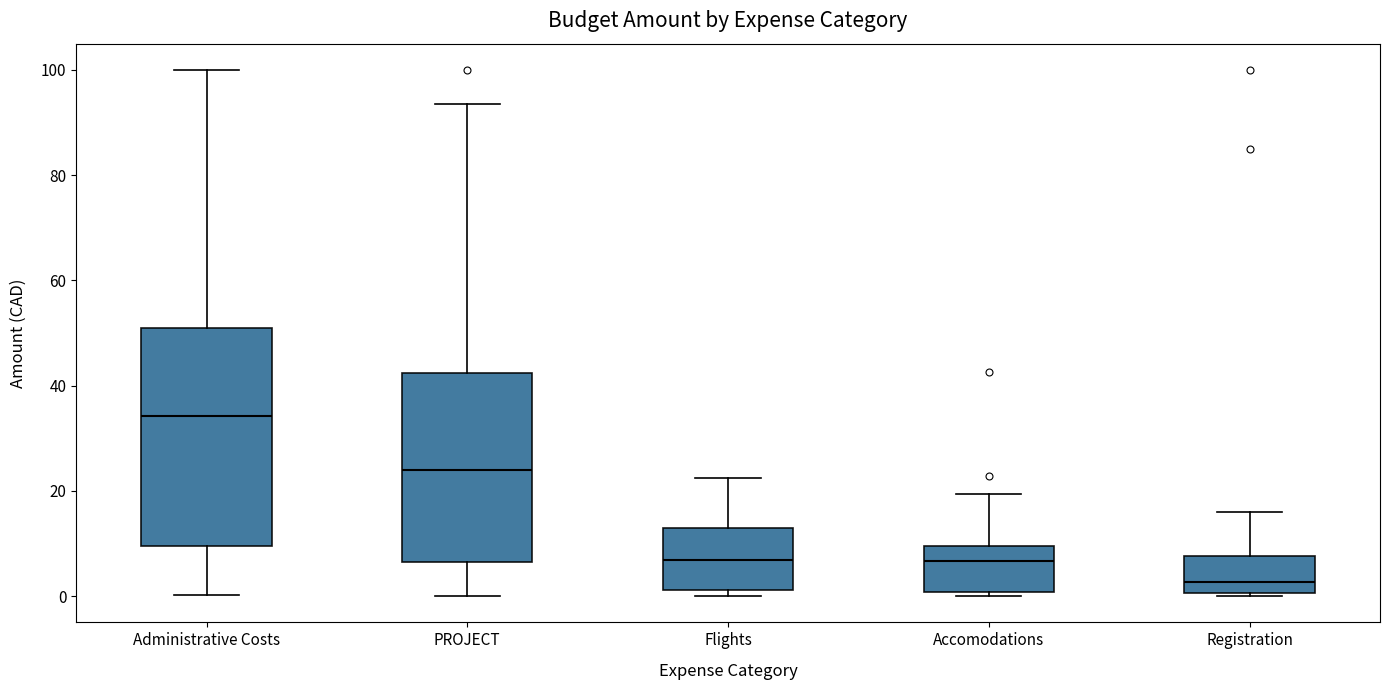

Comparing the boxes themselves (not the whiskers), which one is the tallest?

Administrative Costs